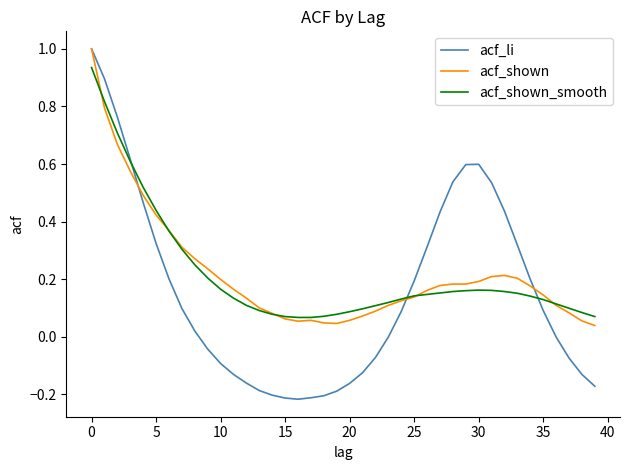

Which series has the widest spread of values?

acf_li